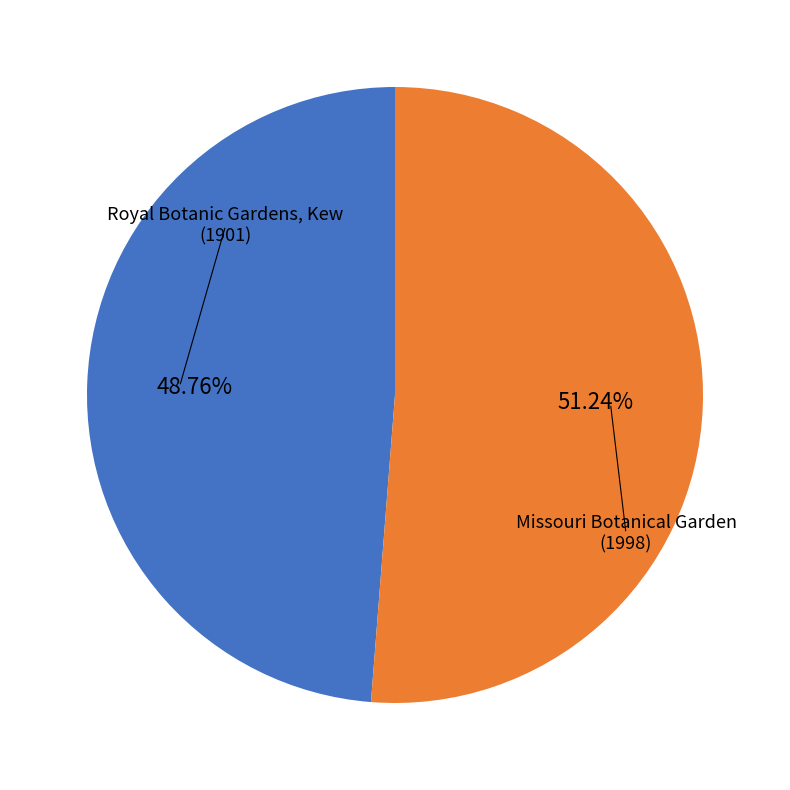

What portion of the pie excludes Royal Botanic Gardens, Kew (1901)?

51.2%